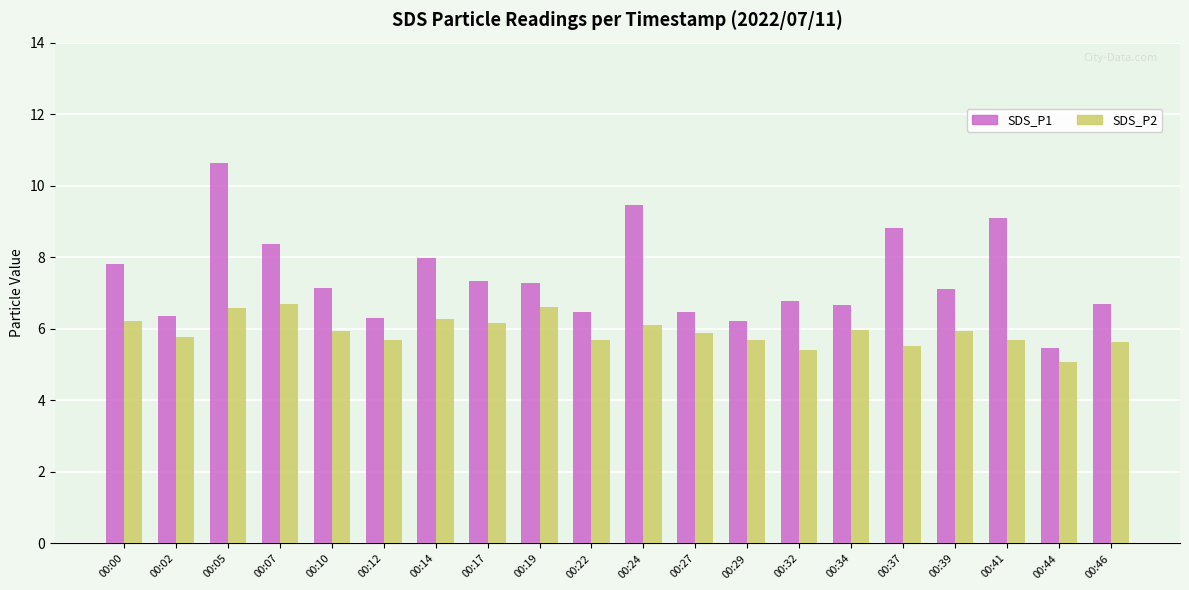

Does the chart contain stacked bars?

No